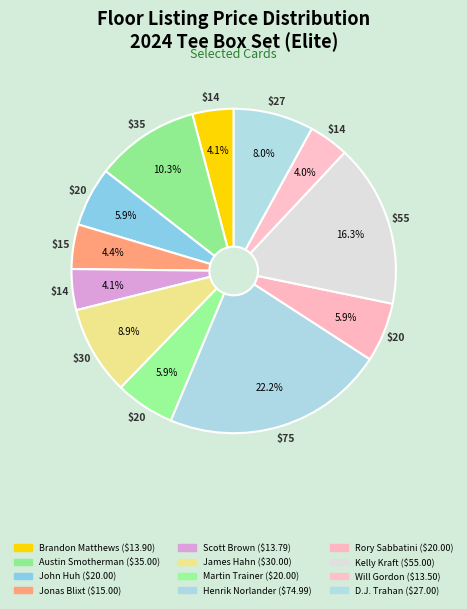

Is the sum of John Huh and Will Gordon greater than half?

No